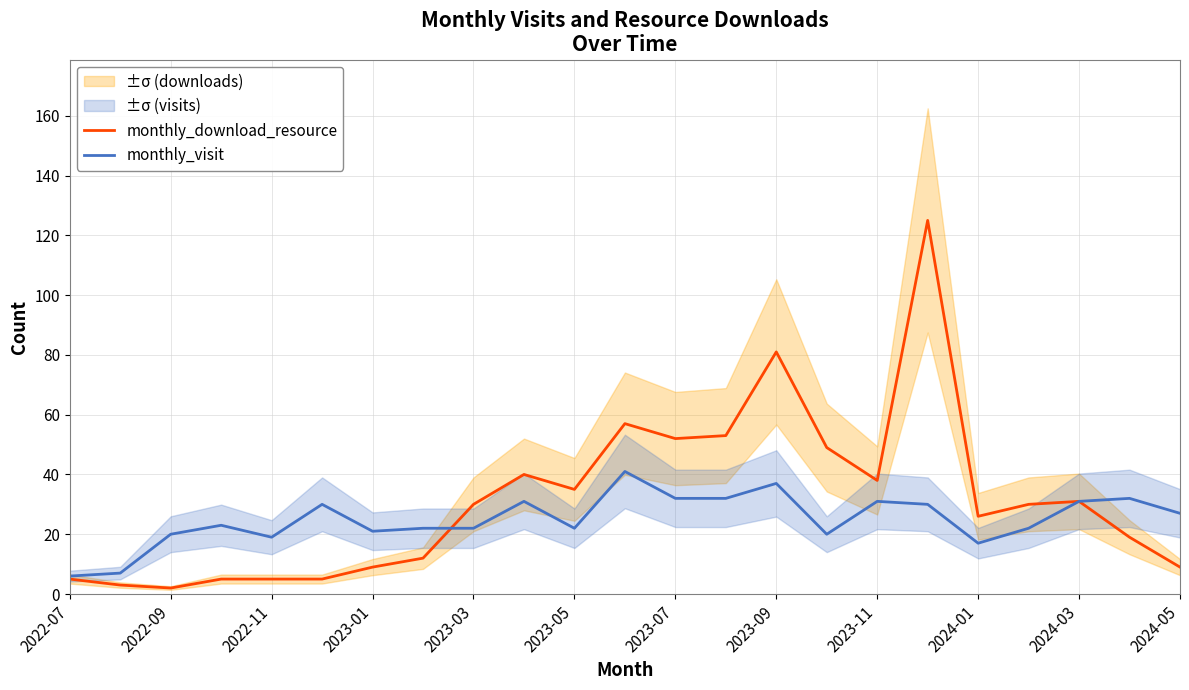

Which series has the largest range (max minus min)?

monthly_download_resource